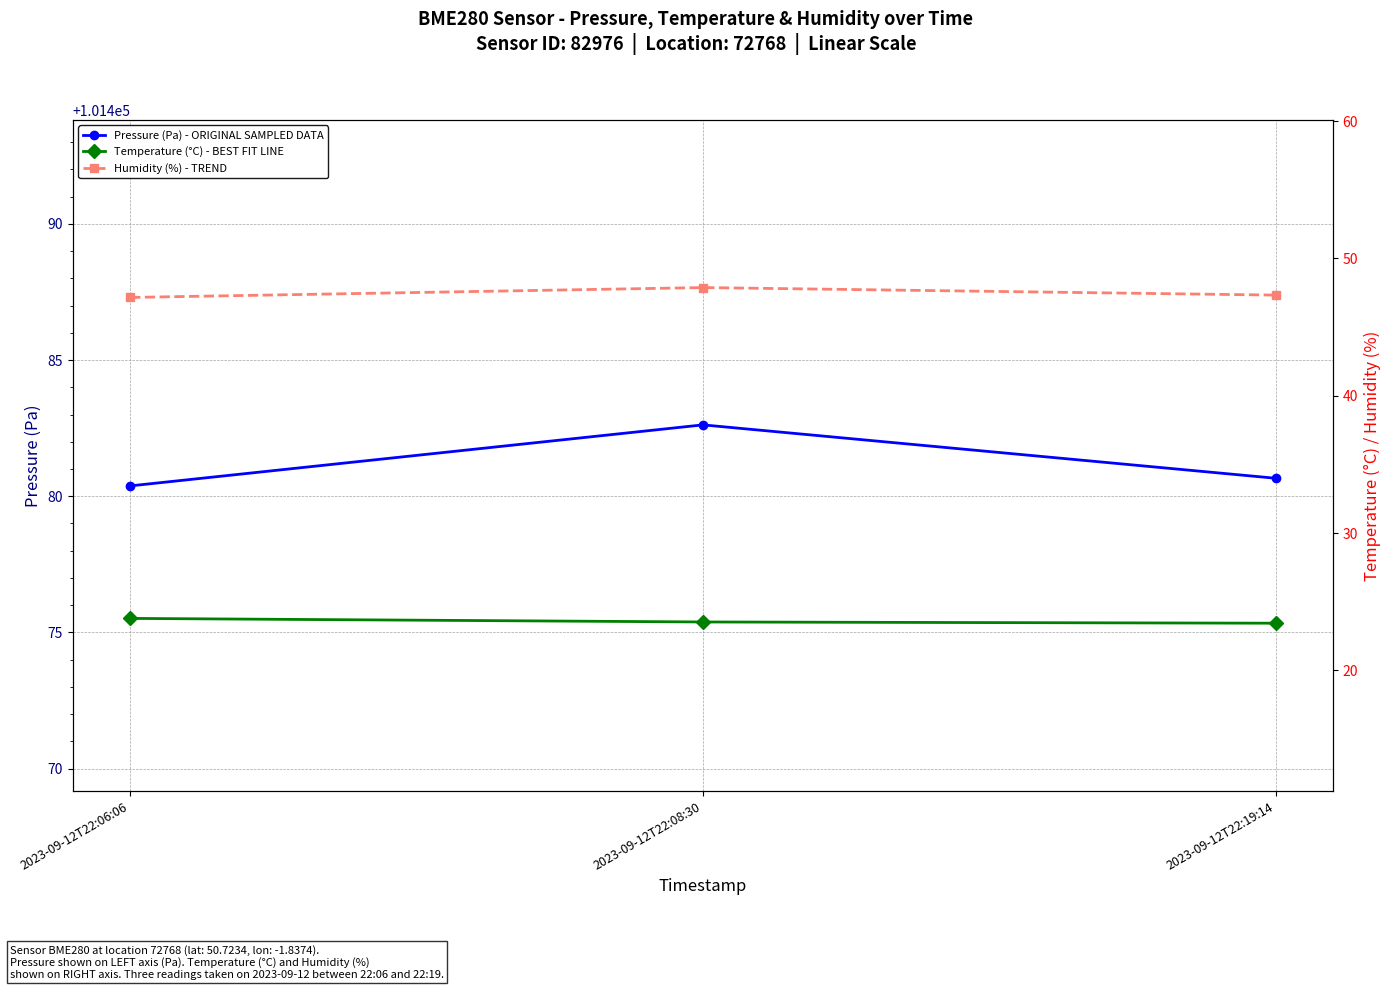

How many series are shown in this chart?

3